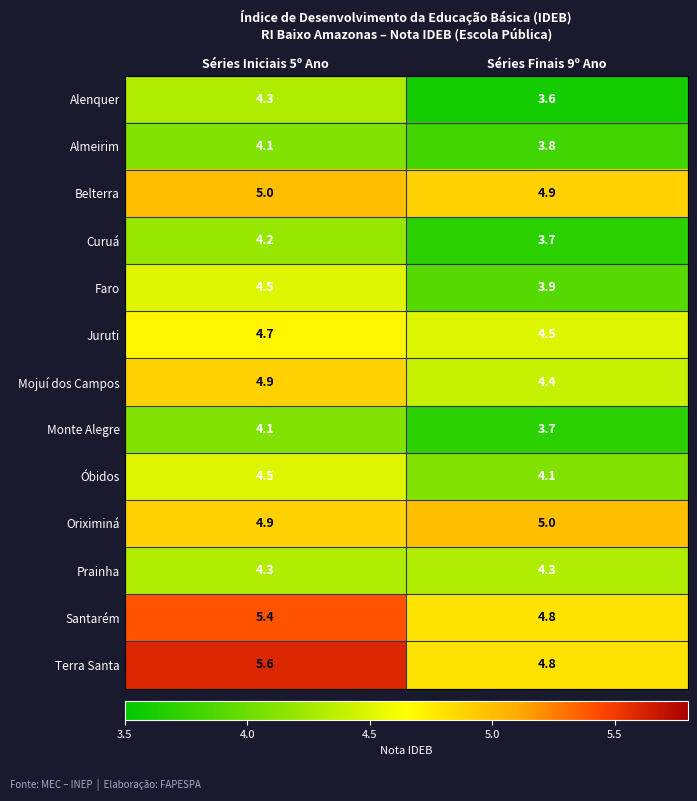

What is the sum of all Almeirim values?

7.9